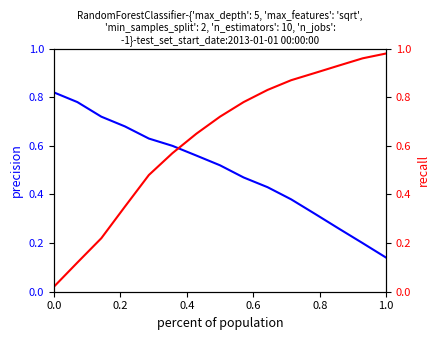

Reading left to right, list all the values displayed in this chart.

precision: 0.8	0.8	0.7	0.7	0.6	0.6	0.6	0.5	0.5	0.4	0.4	0.3	0.3	0.2	0.1
recall: 0.0	0.1	0.2	0.3	0.5	0.6	0.7	0.7	0.8	0.8	0.9	0.9	0.9	1.0	1.0